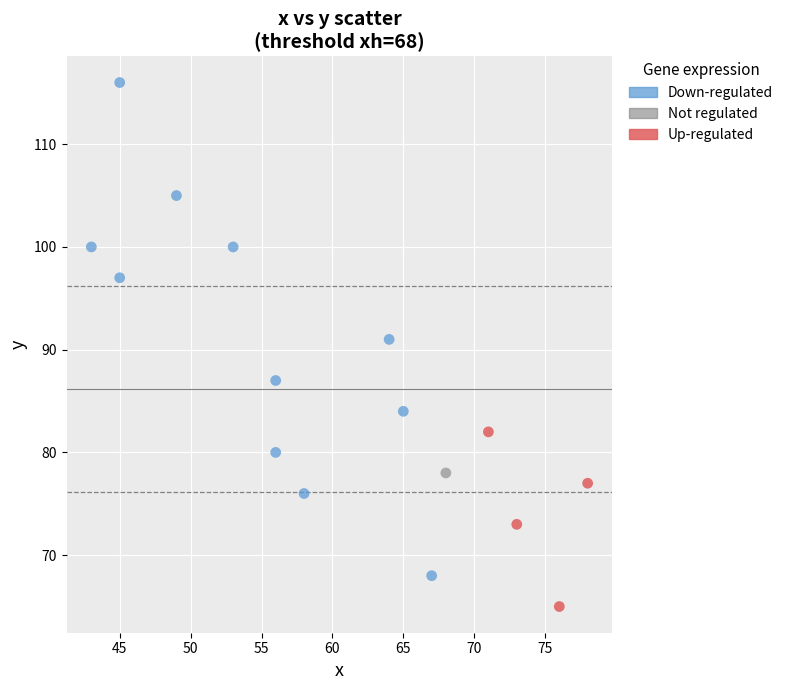

What are all the series names shown in the legend?

Down-regulated, Not regulated, Up-regulated